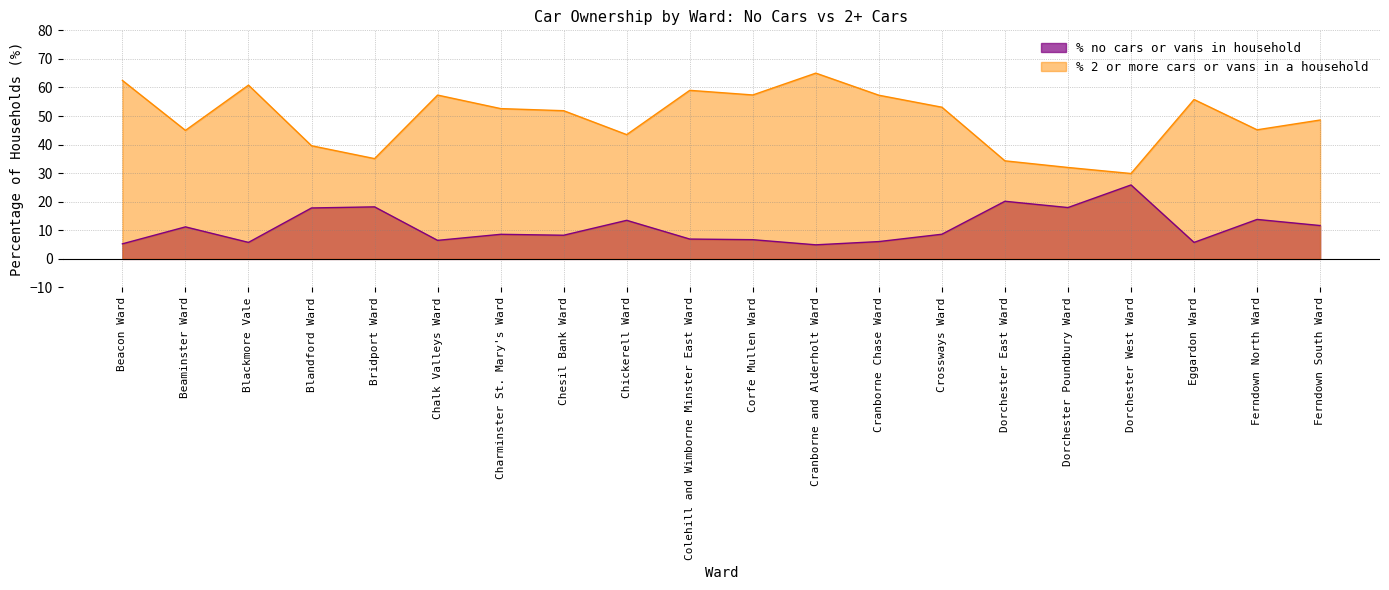

What is the label of the 17th point from the left?

Dorchester West Ward